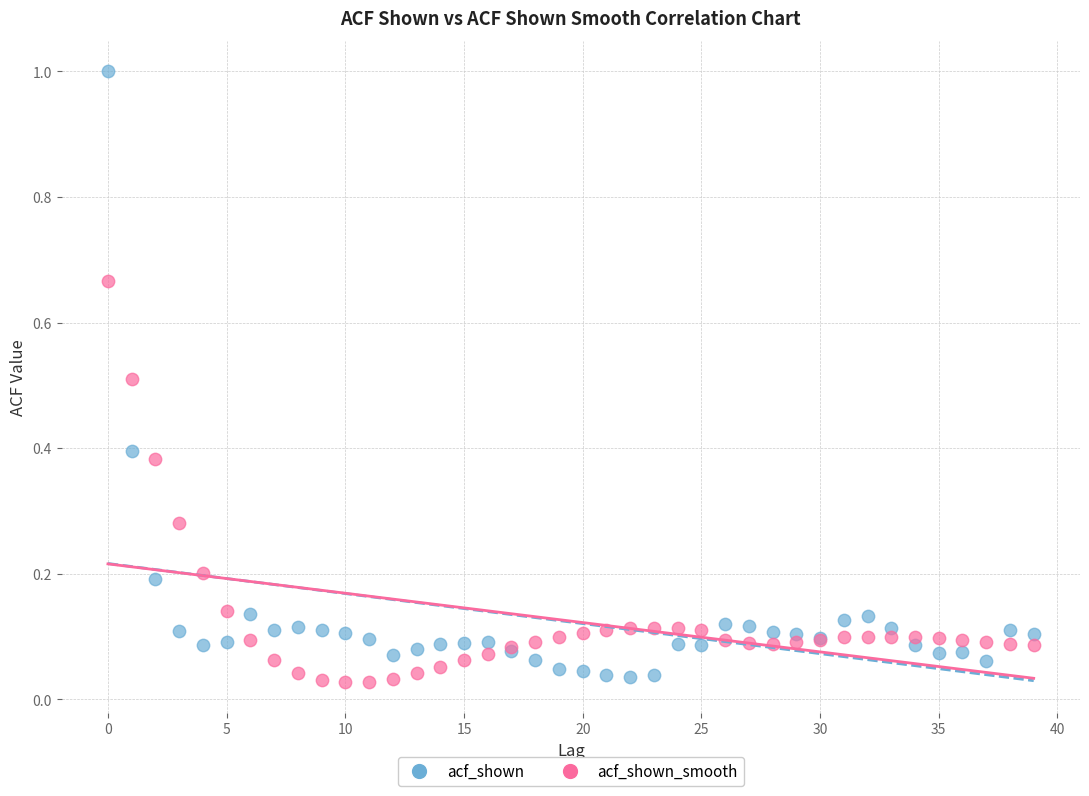

Which series reaches the maximum Y coordinate?

acf_shown